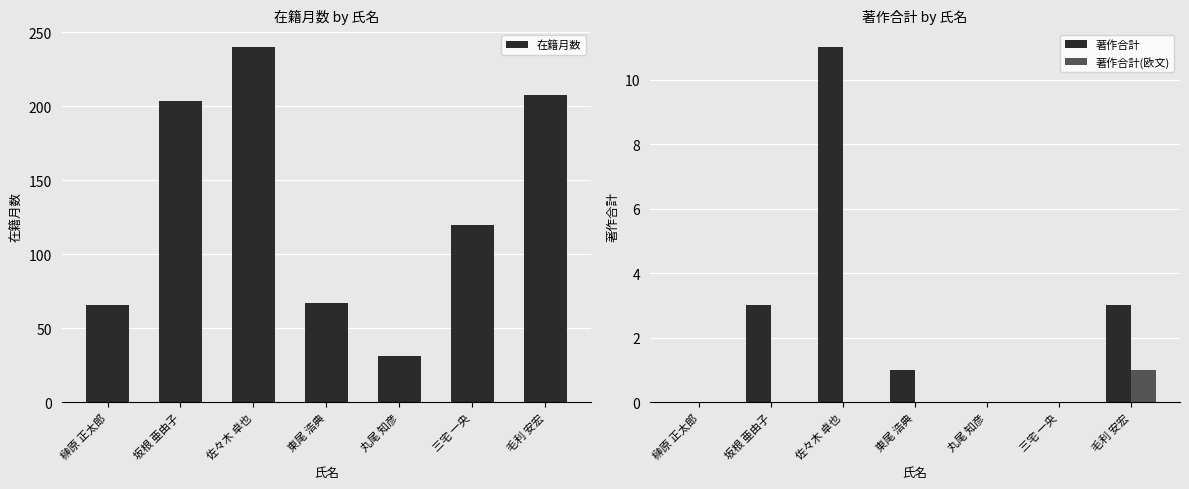

The value of 在籍月数 at 東尾 浩典 is 67. True or false?

True